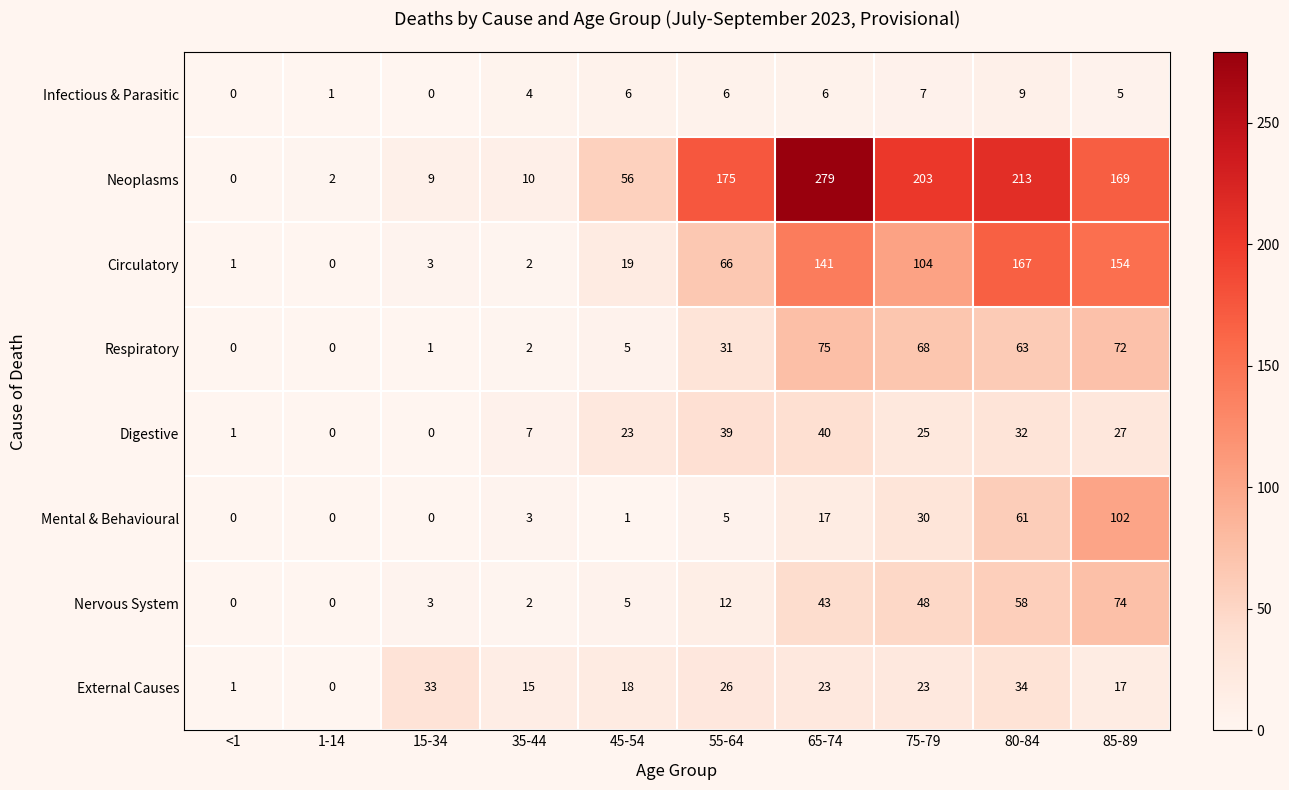

What is the average value of the Infectious & Parasitic series?

4